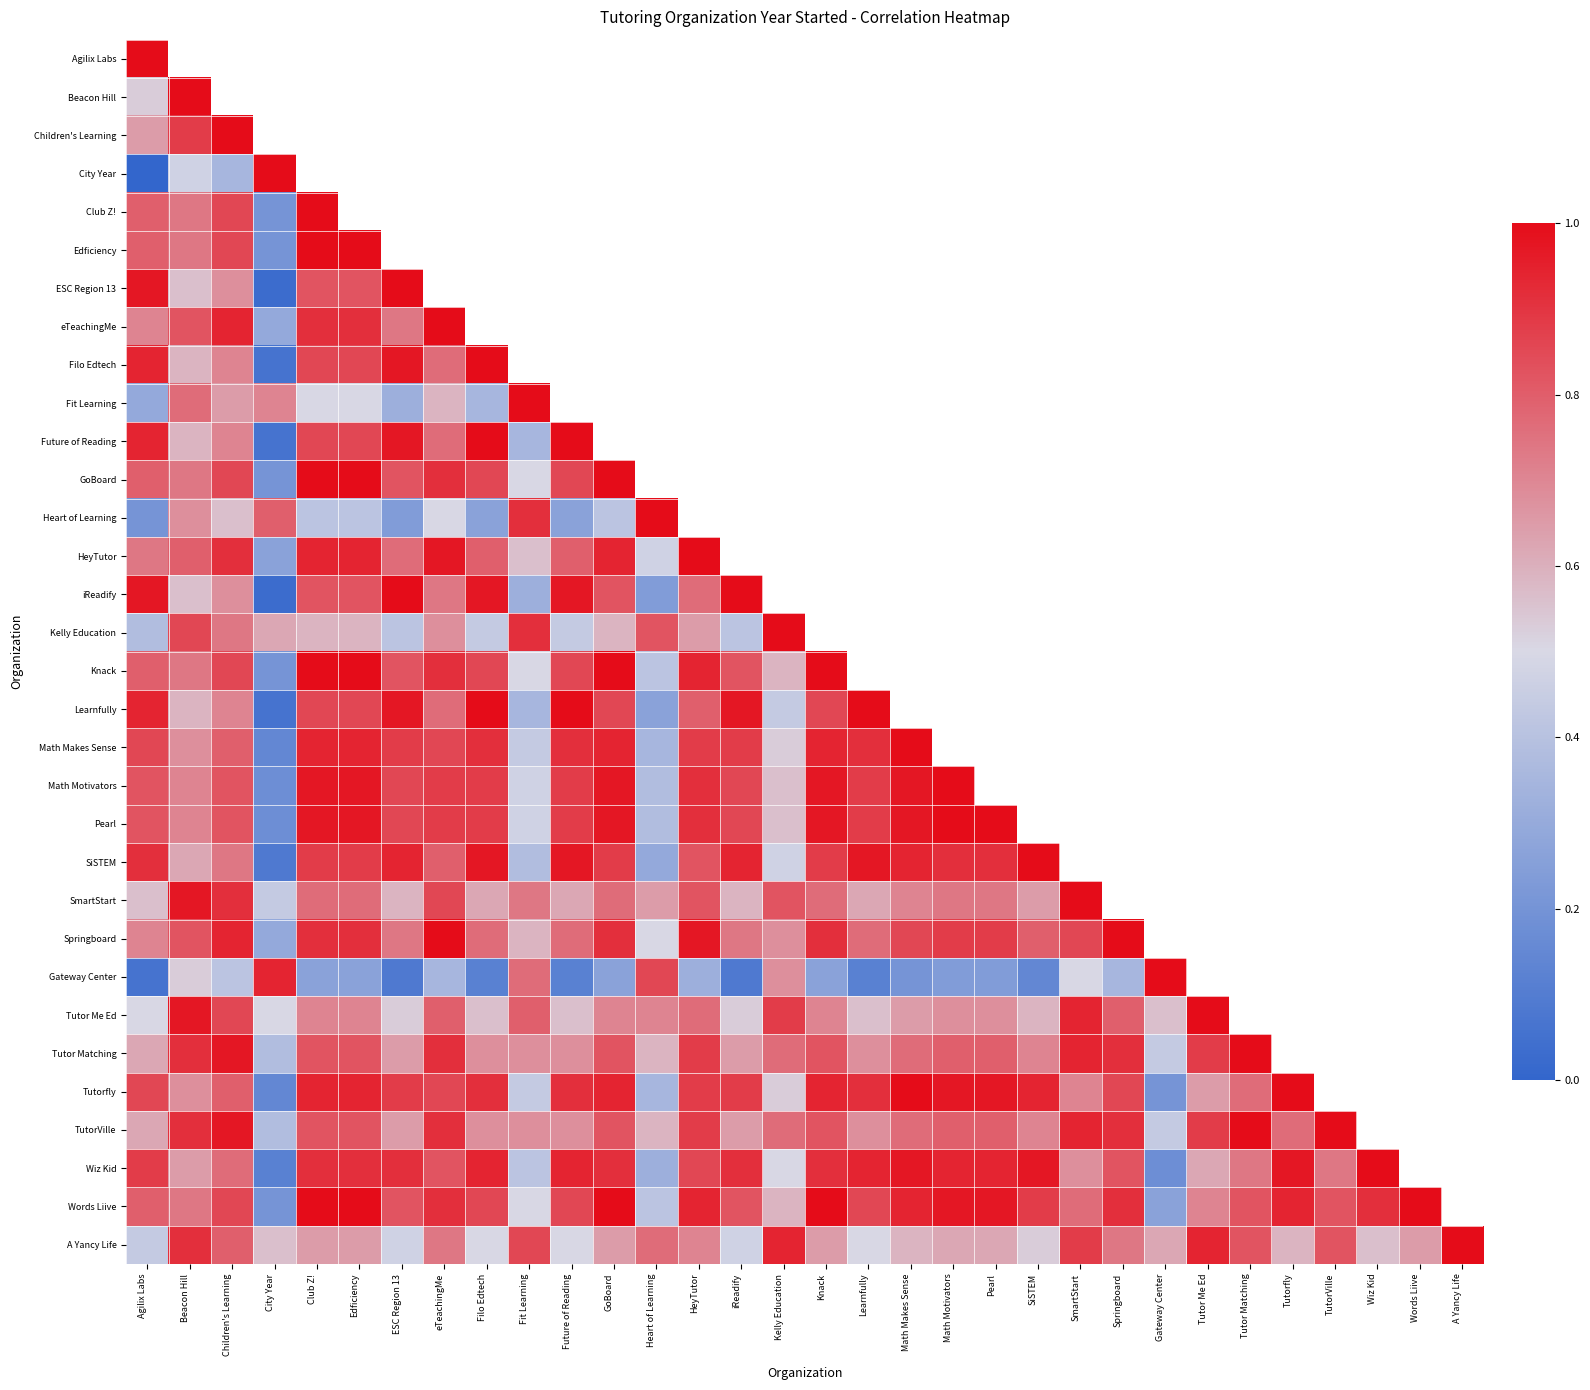

How many distinct data groups are displayed?

32